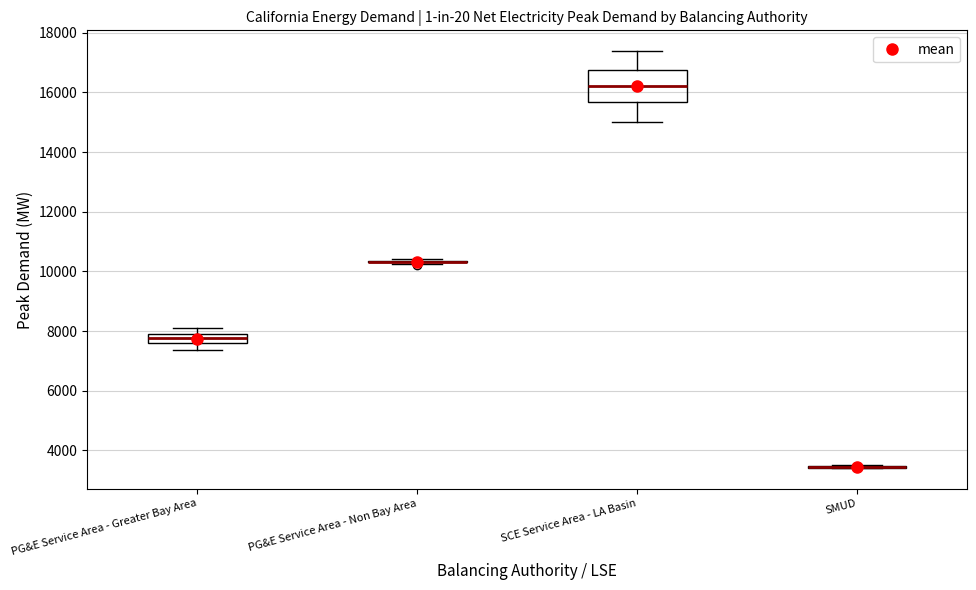

Reading left to right, transcribe this box plot: for each box, give where its median line is, the range the box spans, and where its two whiskers end, as read against the y-axis. The values are not printed on the chart, so give them approximately, as read against the axis.

PG&E Service Area - Greater Bay Area: median 7800, box 7600 to 8000, whiskers 7400 to 8200
PG&E Service Area - Non Bay Area: box collapsed to a line at 10400, whiskers 10200 to 10400
SCE Service Area - LA Basin: median 16200, box 15600 to 16800, whiskers 15000 to 17400
SMUD: box collapsed to a line at 3400, whiskers 3400 to 3600